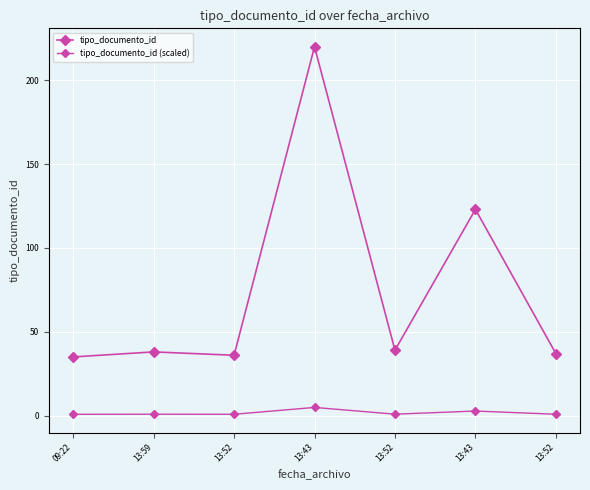

Is it true that tipo_documento_id (scaled) equals 0.8 at 13:59?

True